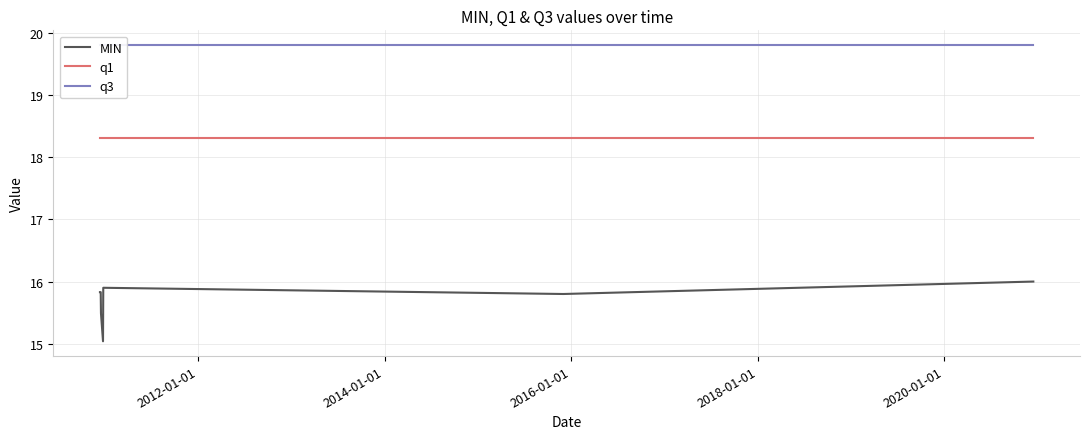

True or false: q1 and MIN cross at least once.

False